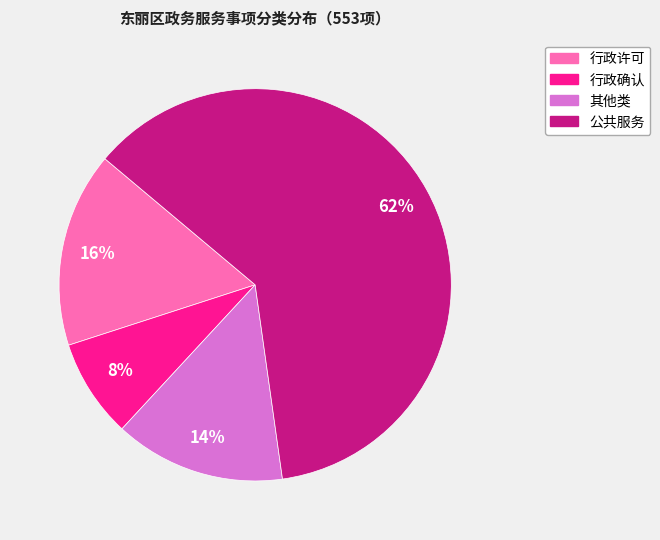

Is there a majority slice in this chart?

Yes